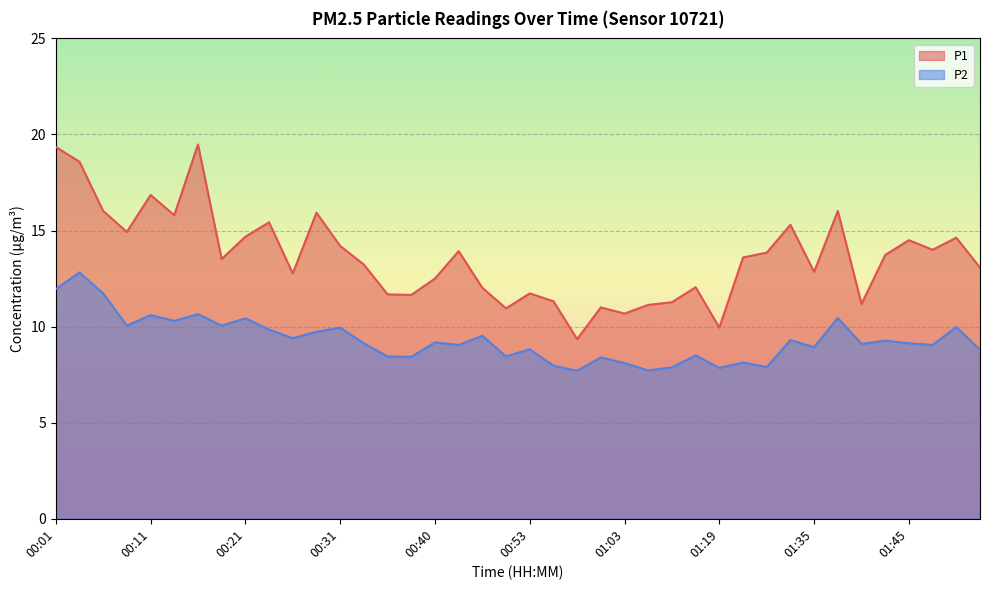

What is the sum of all P1 values?

544.7